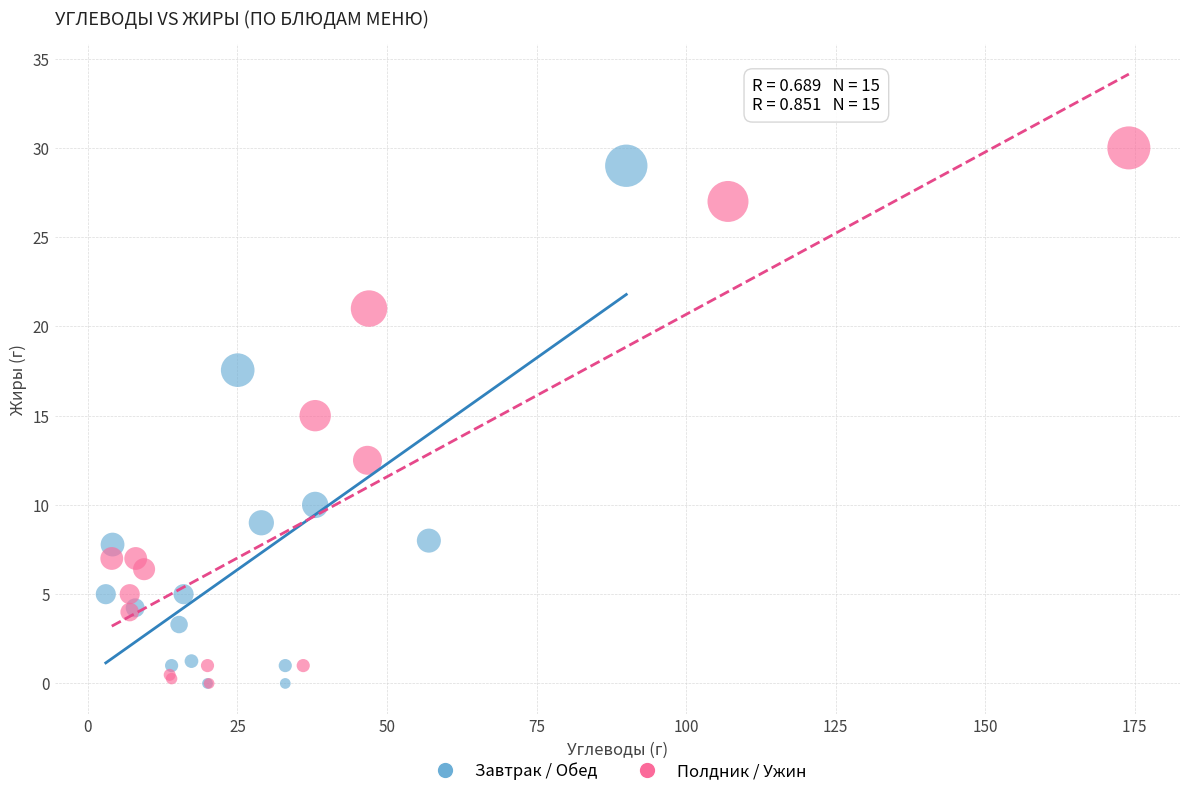

Which series has the largest Y range (max minus min)?

Полдник / Ужин